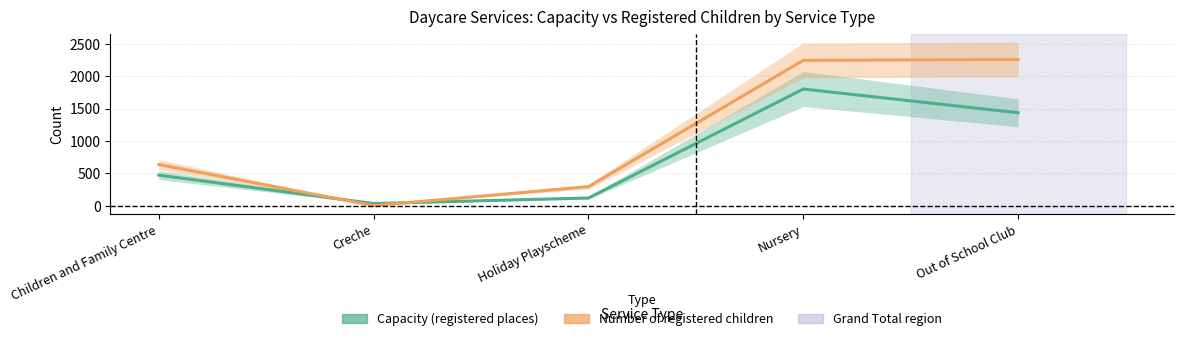

What is the sum of the Number of registered children values at Nursery and Out of School Club?

4504